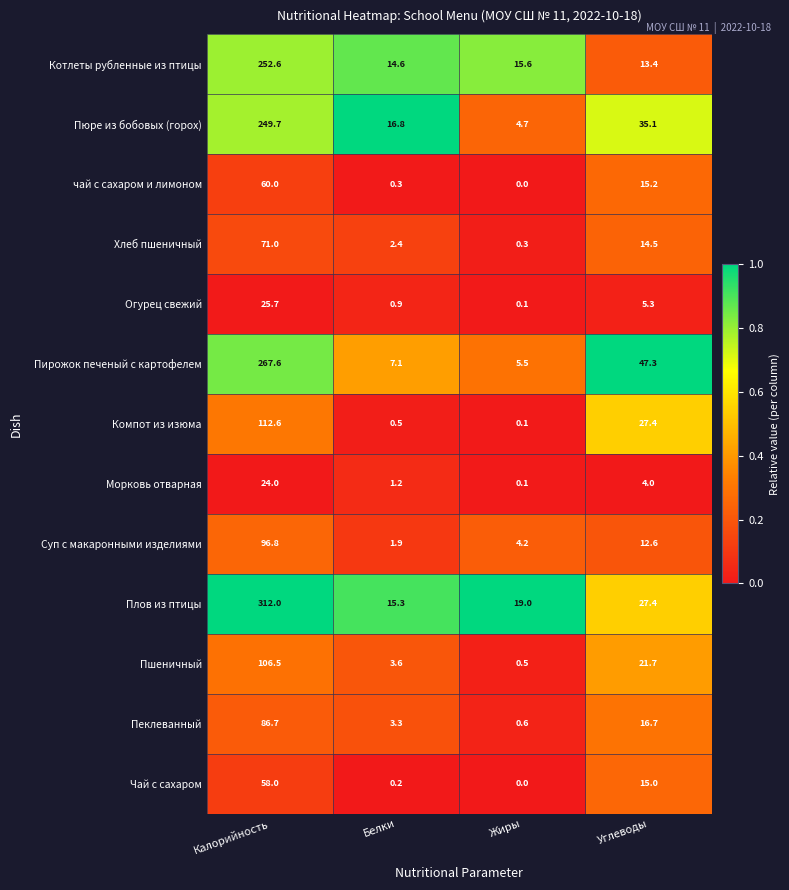

Which series has the largest total across all categories?

Плов из птицы